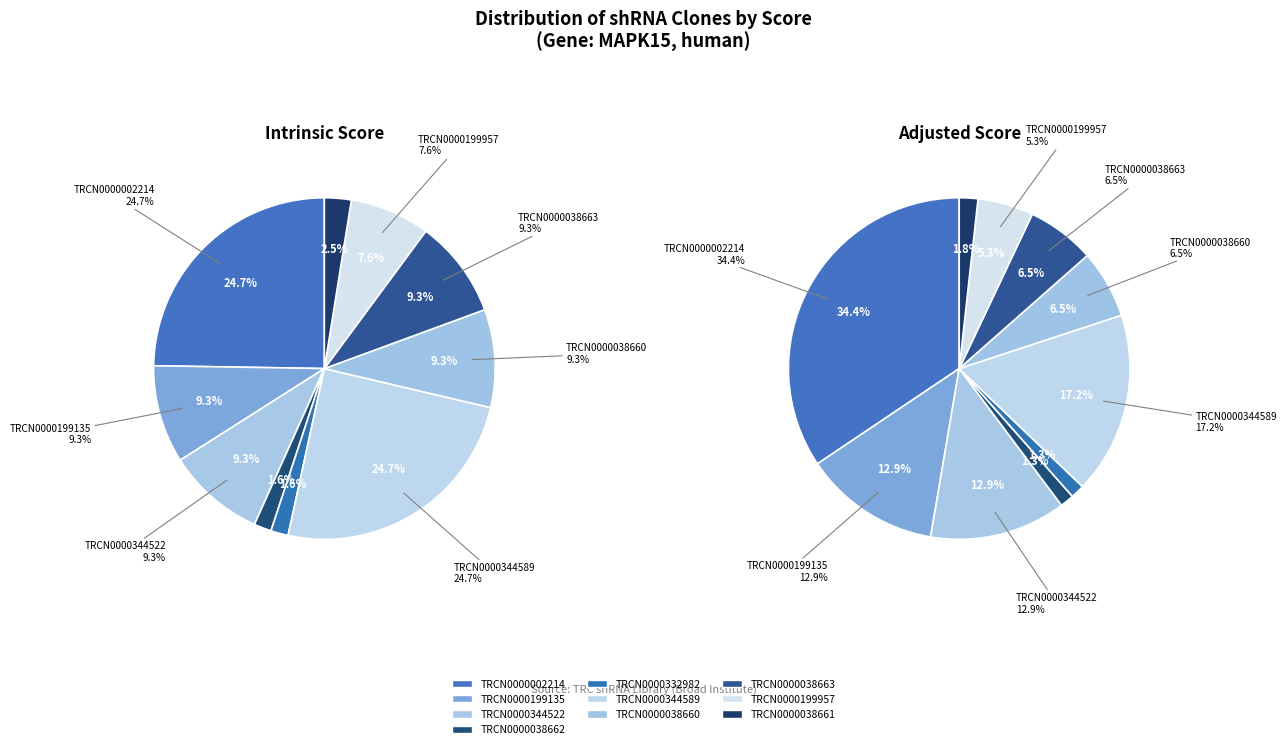

Combined, do 5 and 3 account for over 50%?

No